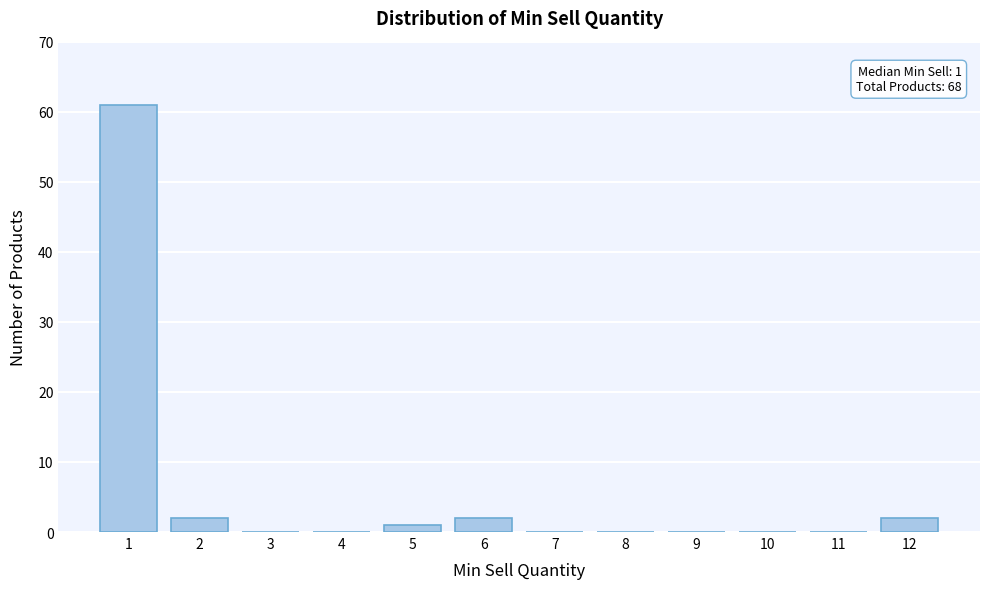

Reading left to right, extract all data points from this chart.

1=61	2=2	3=0	4=0	5=1	6=2	7=0	8=0	9=0	10=0	11=0	12=2